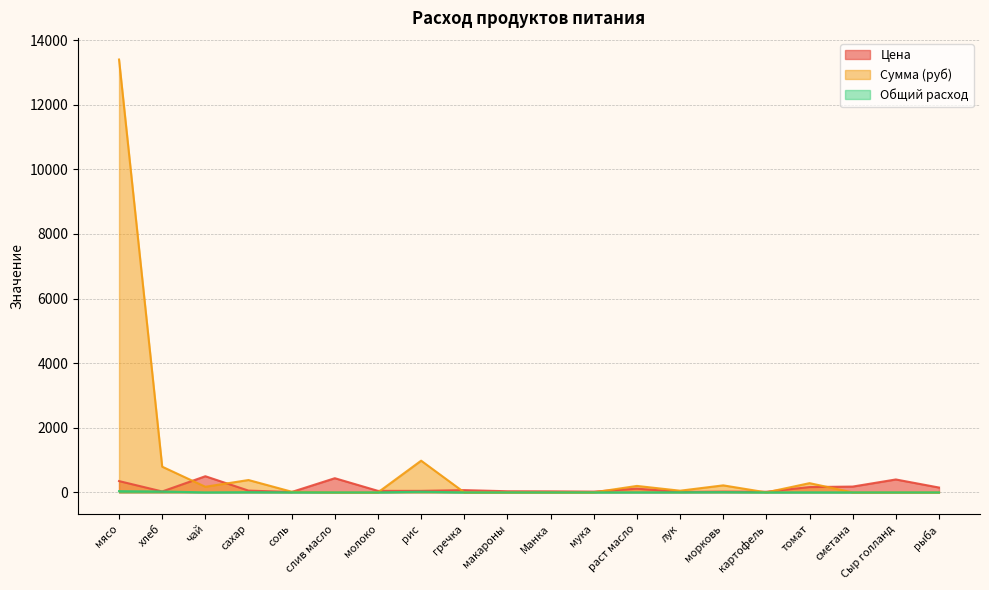

Between гречка and соль, which is larger?

гречка